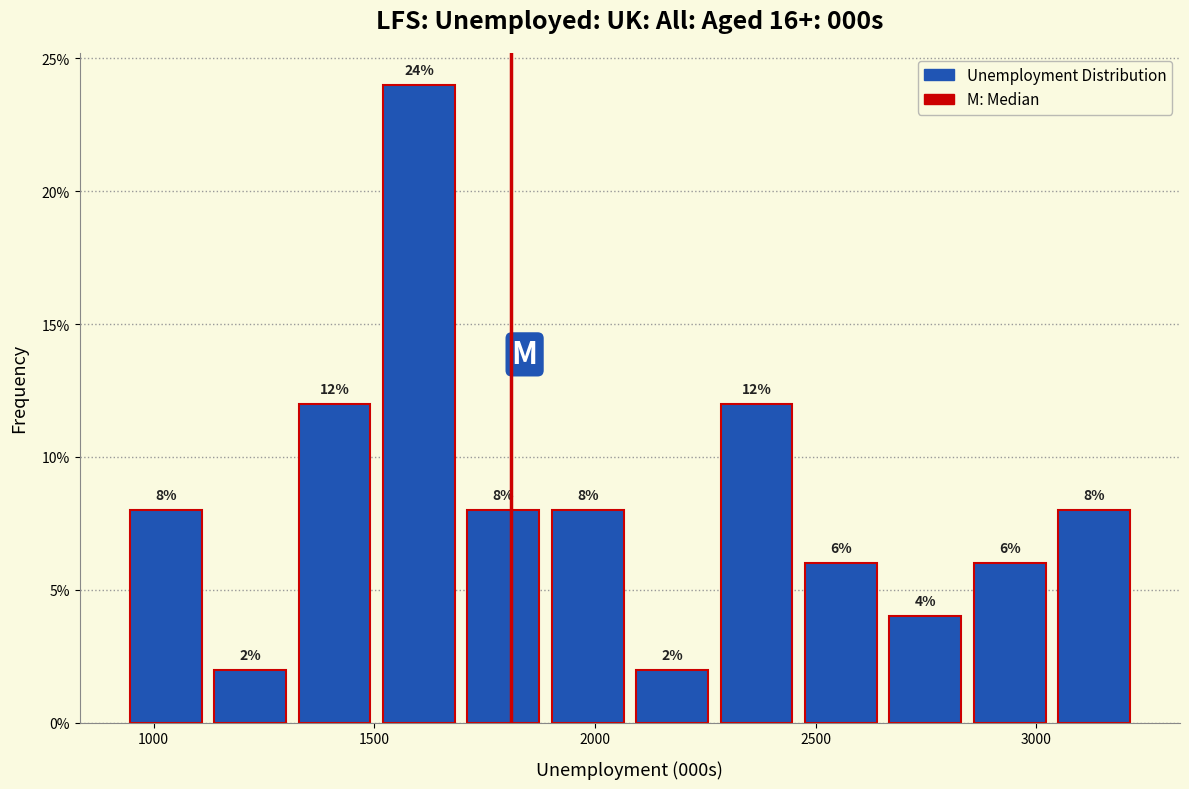

Around what value on the x-axis is the tallest bar? Give the approximate position of its centre, as read against the axis.

1600